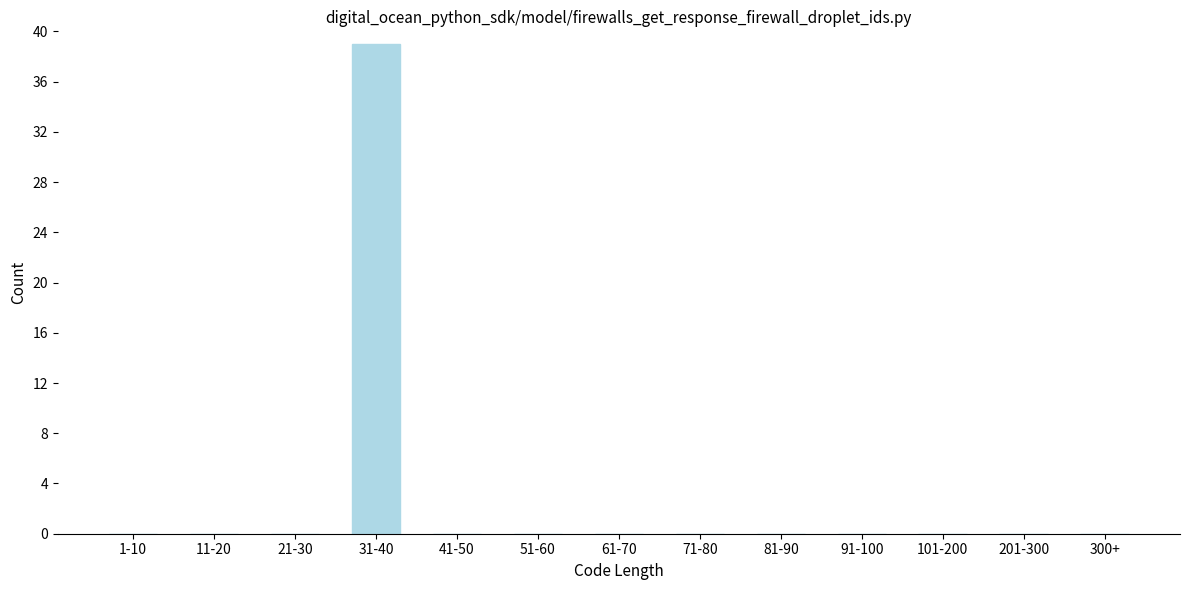

Reading right to left, transcribe all the data shown in this chart.

300+=0	201-300=0	101-200=0	91-100=0	81-90=0	71-80=0	61-70=0	51-60=0	41-50=0	31-40=39	21-30=0	11-20=0	1-10=0